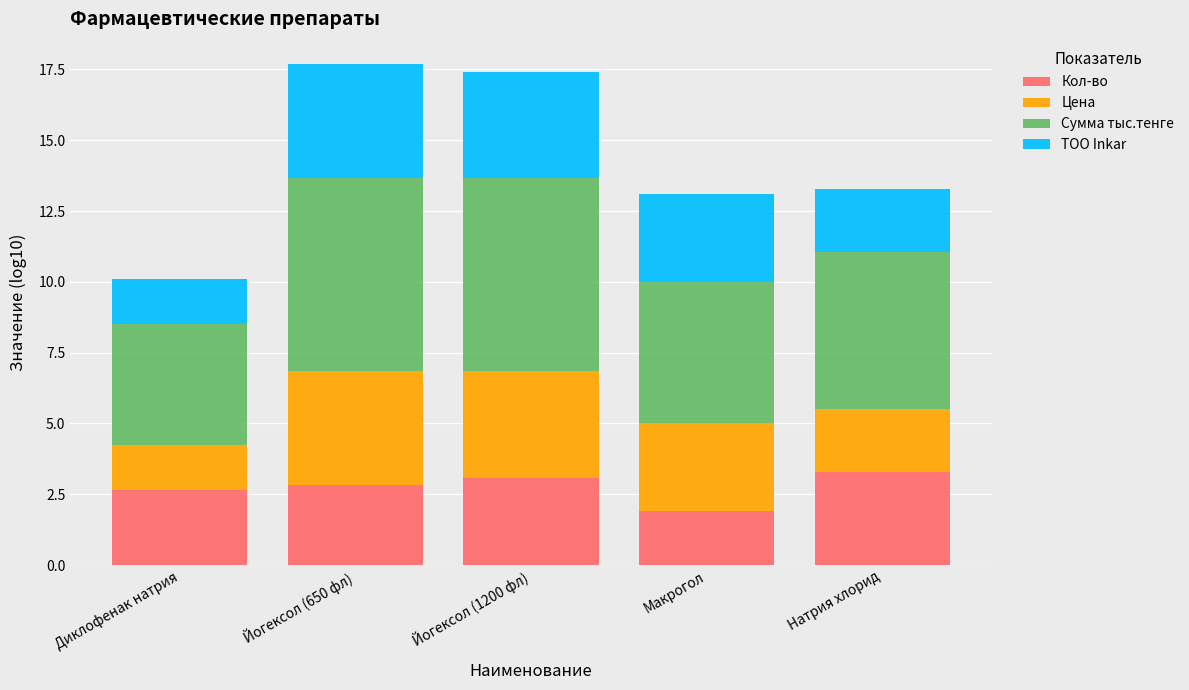

What is the average value of the Кол-во series?

2.7